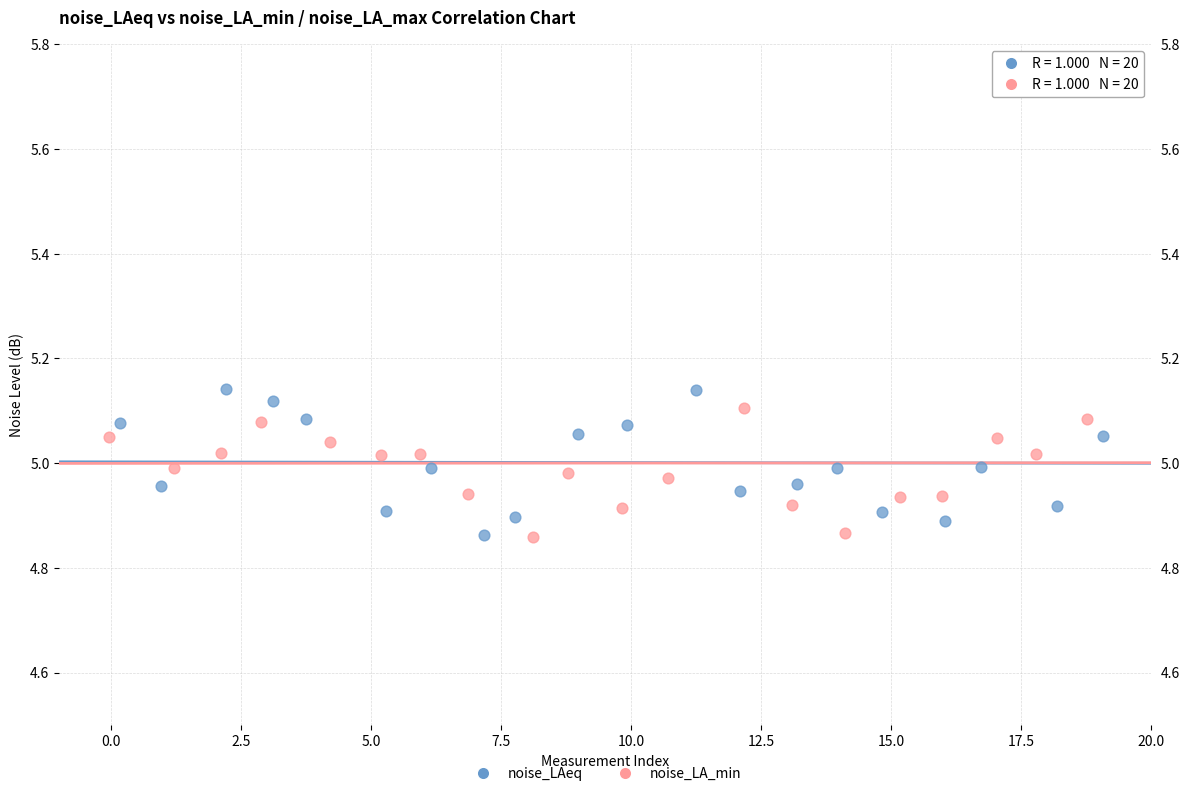

What are all the series names shown in the legend?

noise_LAeq, noise_LA_min